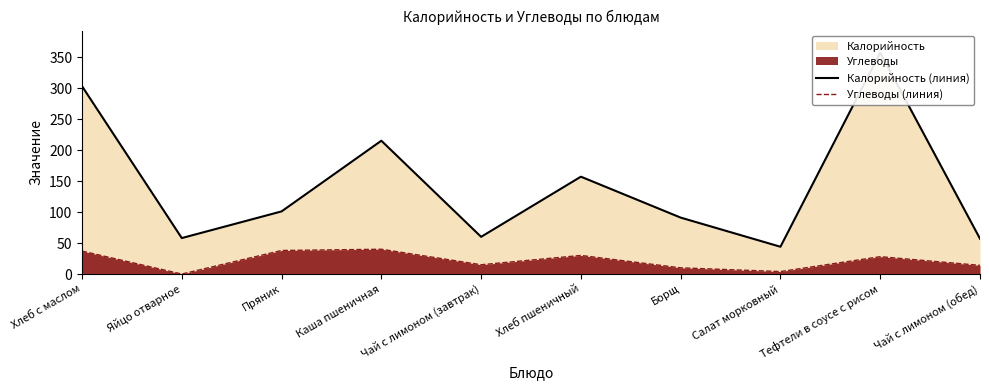

Between Пряник and Чай с лимоном (обед), which is larger?

Пряник